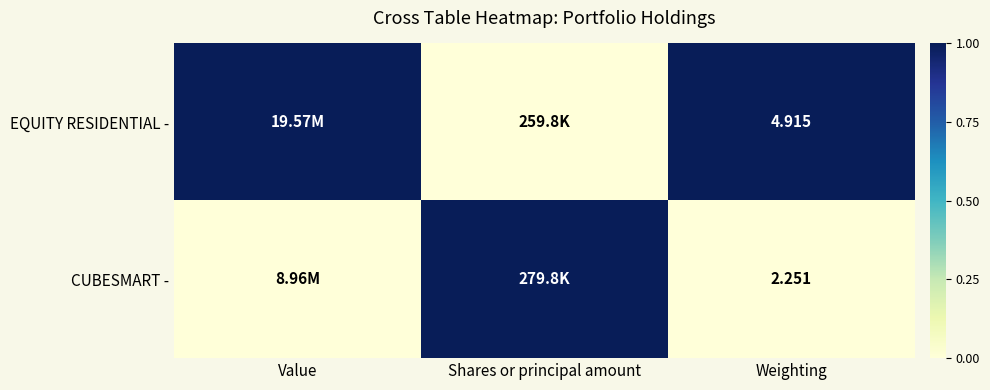

Rank the series at Weighting from highest to lowest value.

EQUITY RESIDENTIAL -, CUBESMART -